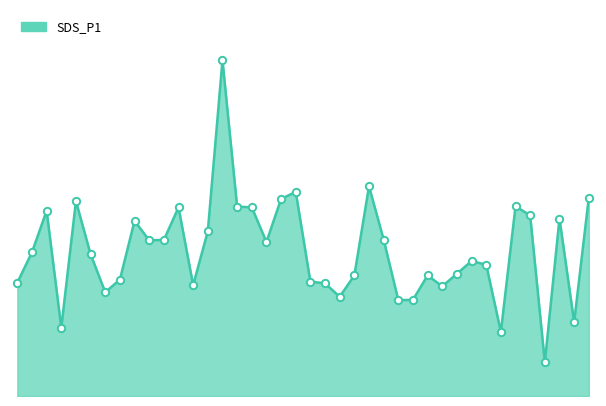

Is this an area chart (filled region under the line)?

Yes